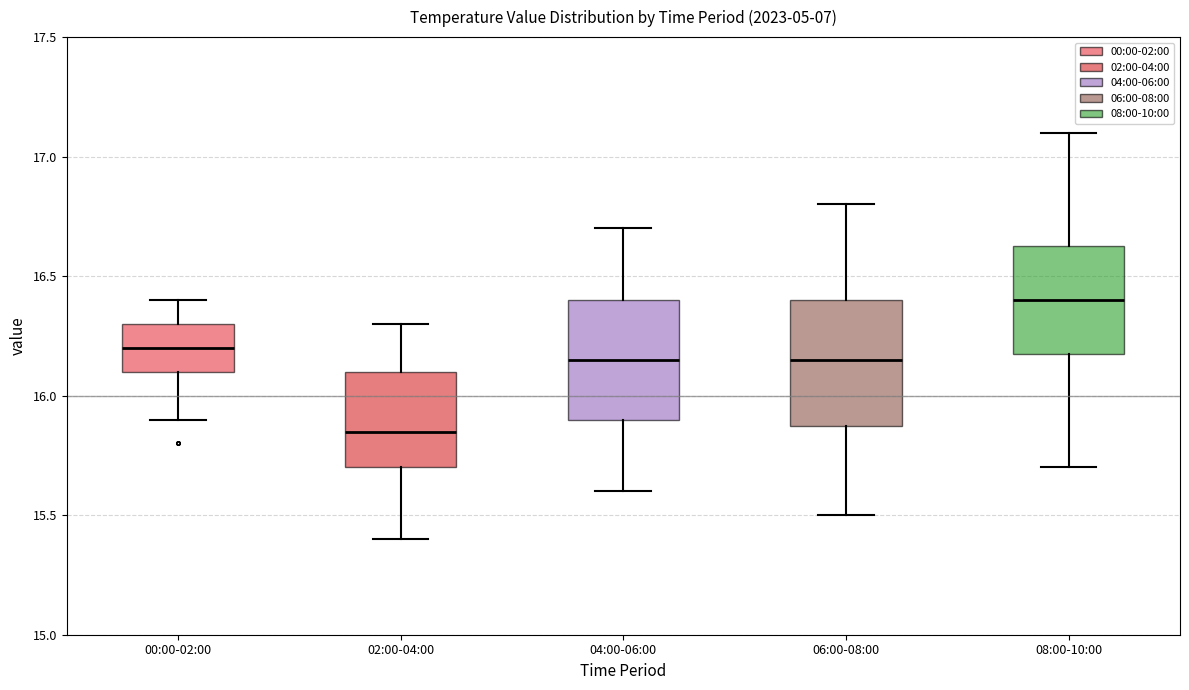

Reading left to right, transcribe this box plot: for each box, give where its median line is, the range the box spans, and where its two whiskers end, as read against the y-axis. The values are not printed on the chart, so give them approximately, as read against the axis.

00:00-02:00: median 16.20, box 16.10 to 16.30, whiskers 15.90 to 16.40
02:00-04:00: median 15.85, box 15.70 to 16.10, whiskers 15.40 to 16.30
04:00-06:00: median 16.15, box 15.90 to 16.40, whiskers 15.60 to 16.70
06:00-08:00: median 16.15, box 15.90 to 16.40, whiskers 15.50 to 16.80
08:00-10:00: median 16.40, box 16.20 to 16.65, whiskers 15.70 to 17.10